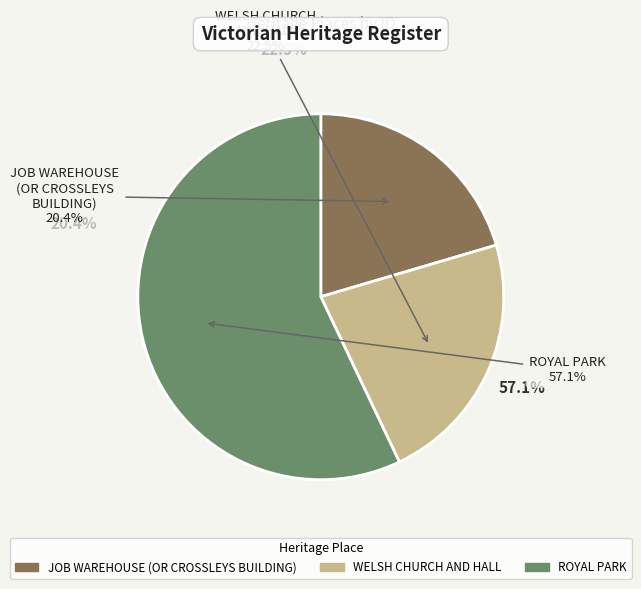

What portion of the pie excludes WELSH CHURCH
AND HALL?

77.5%